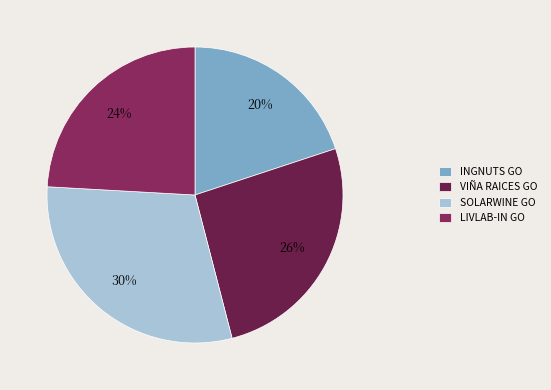

How many slices are in this pie chart?

4